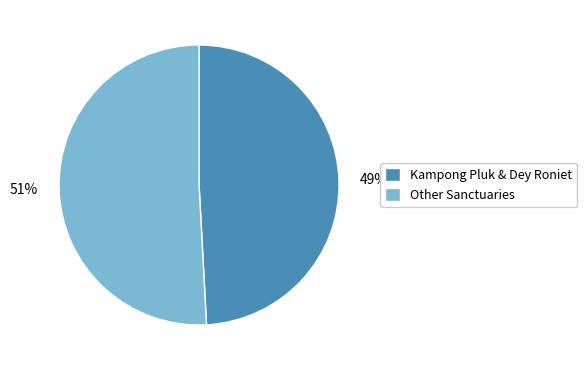

Approximately how many times larger is the value at Kampong Pluk & Dey Roniet compared to Other Sanctuaries?

1.0